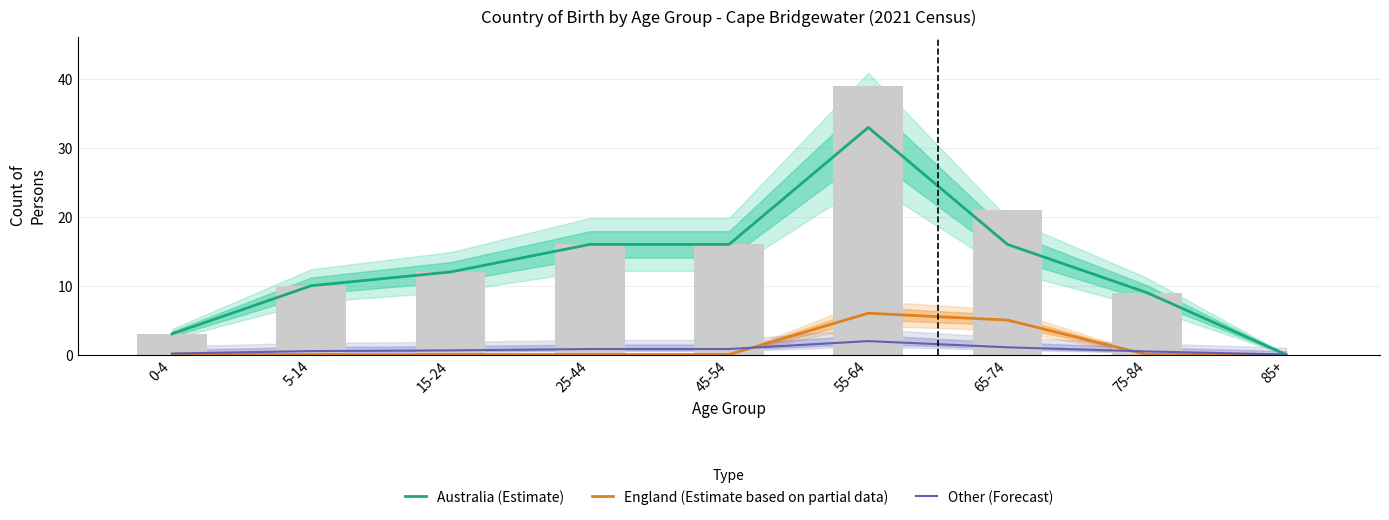

Is the value of Australia (Estimate) at 55-64 greater than the value of England (Estimate based on partial data) at 15-24?

Yes